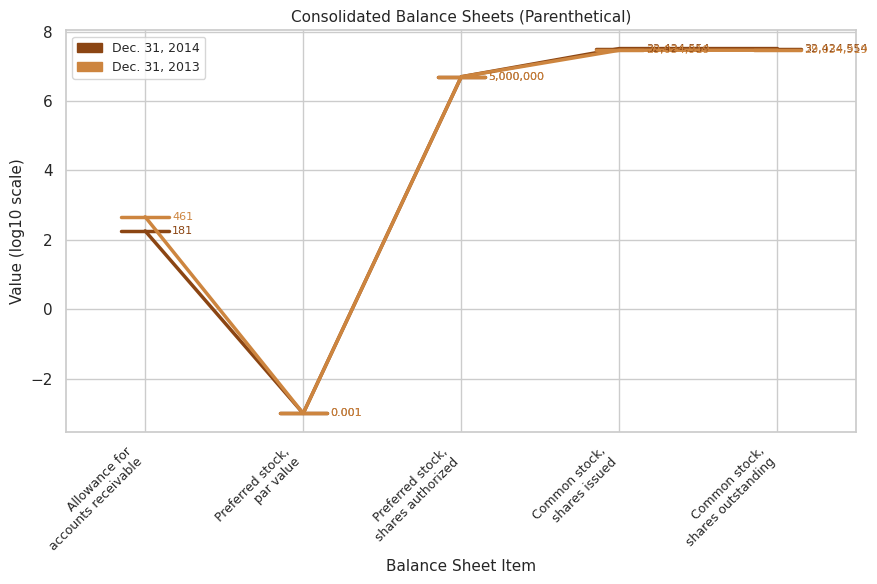

What is the minimum value for Dec. 31, 2014?

-3.0